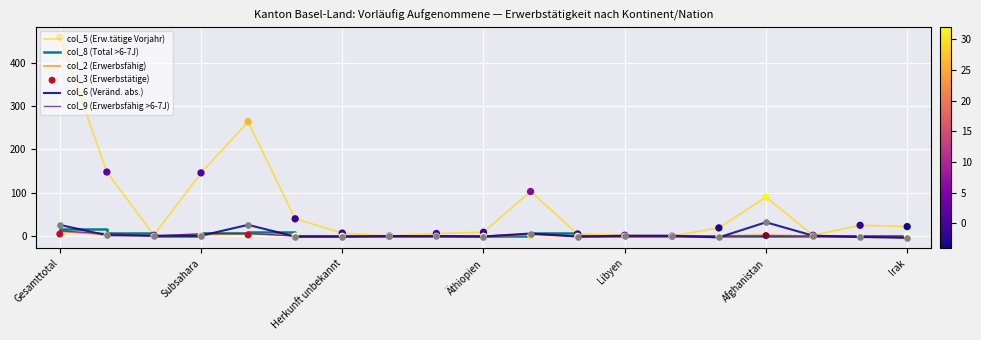

Which series has the largest total across all categories?

col_5 (Erw.tätige Vorjahr)